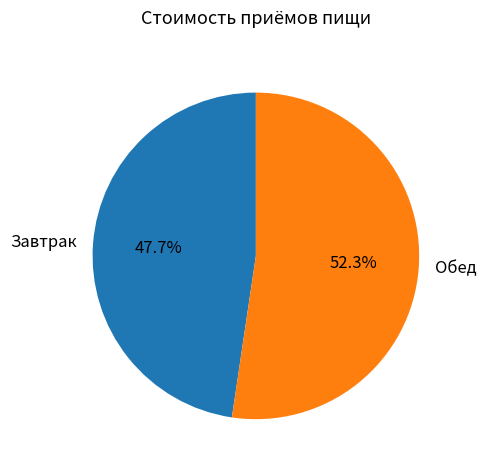

To the nearest percent, what is the average slice percentage?

50%